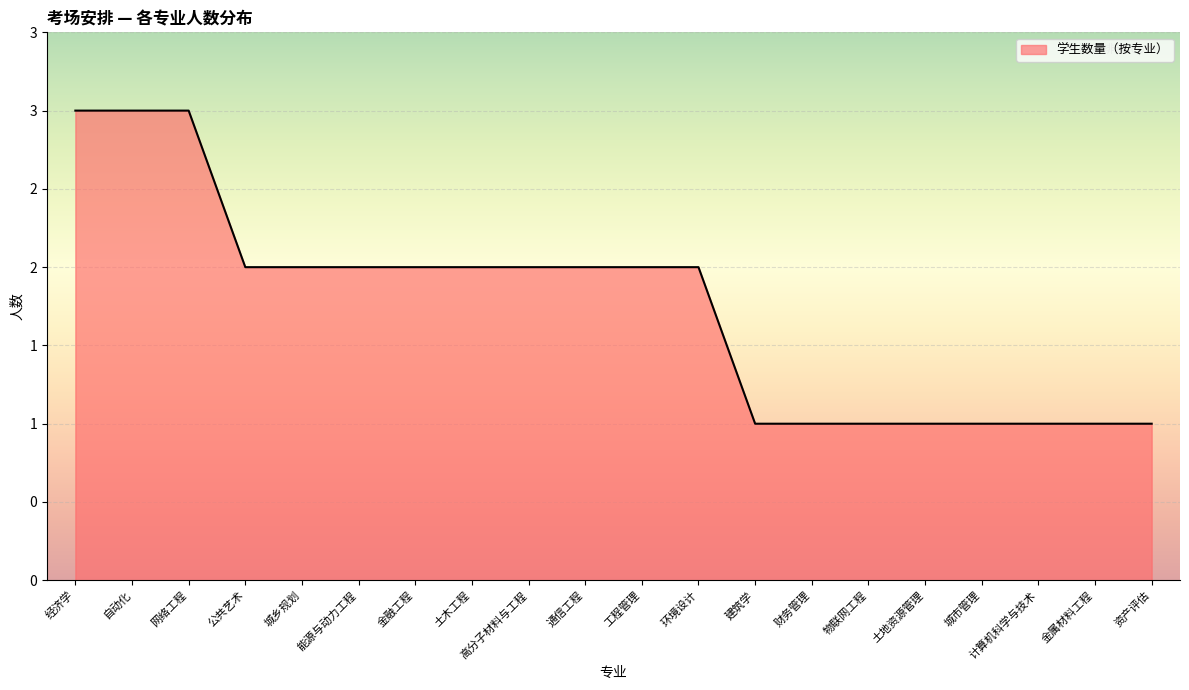

What is the ratio of the value at 金融工程 to the value at 城乡规划?

1.0